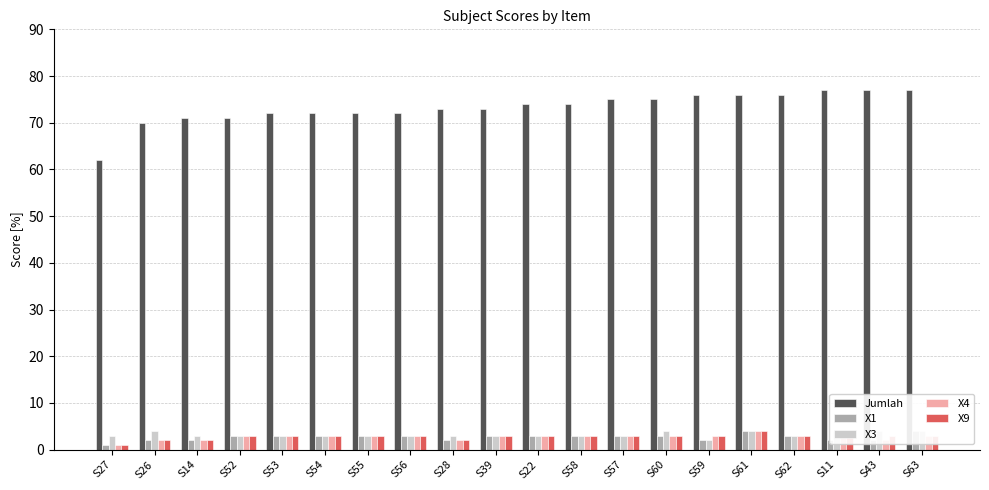

Is it true that Jumlah equals 47 at S43?

False